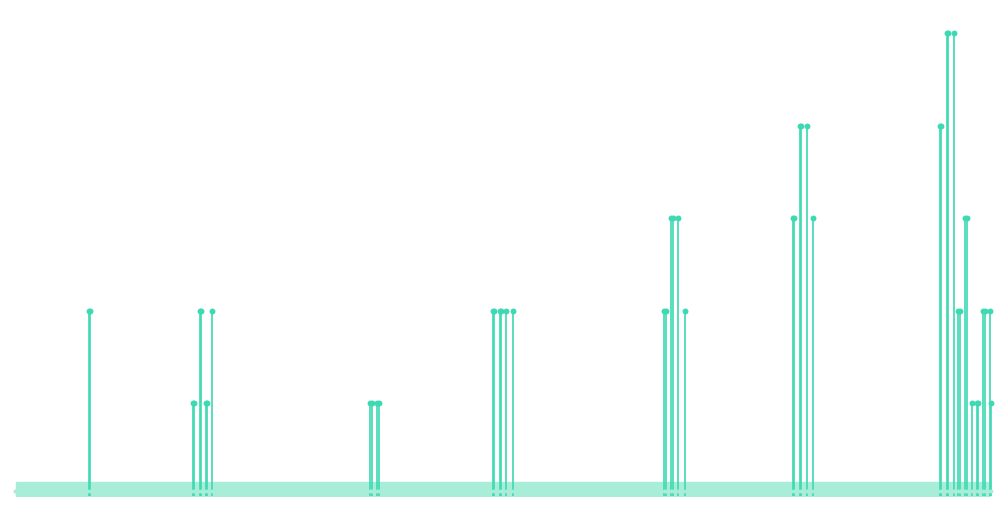

Between 40 and 20, which is larger?

40